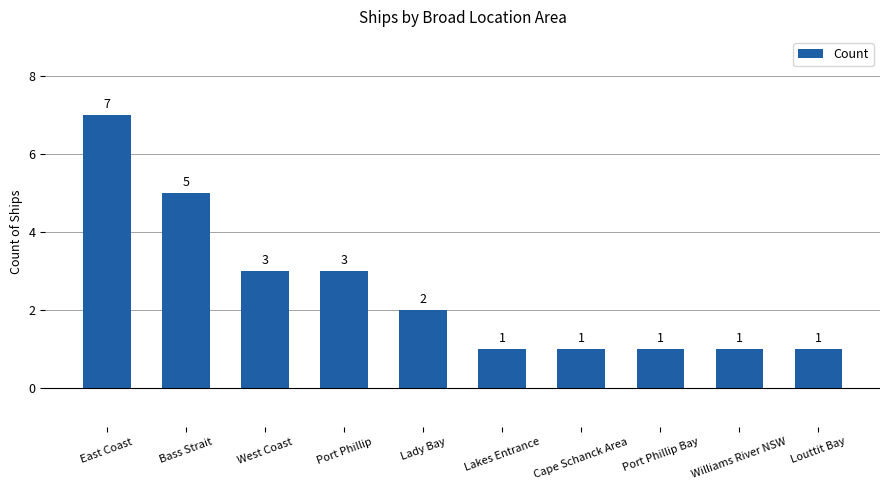

True or false: the data shows 1 at Port Phillip Bay.

True